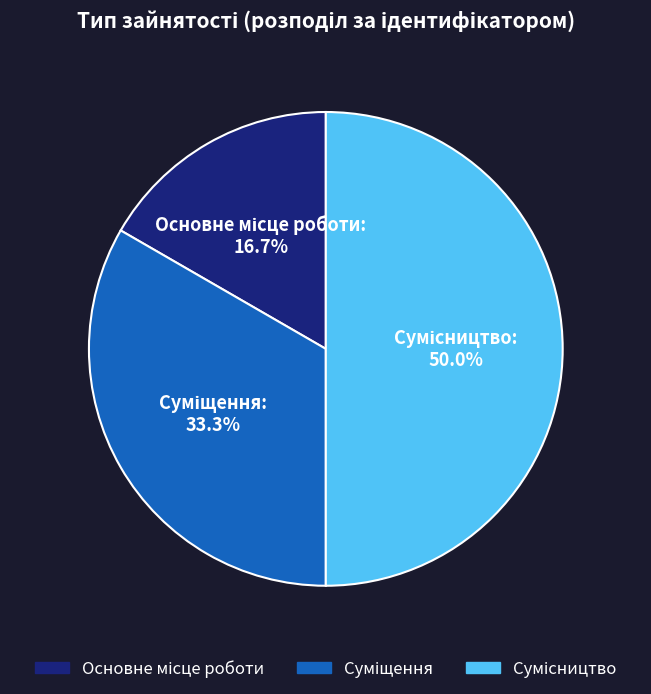

Count the number of slices in the pie.

3